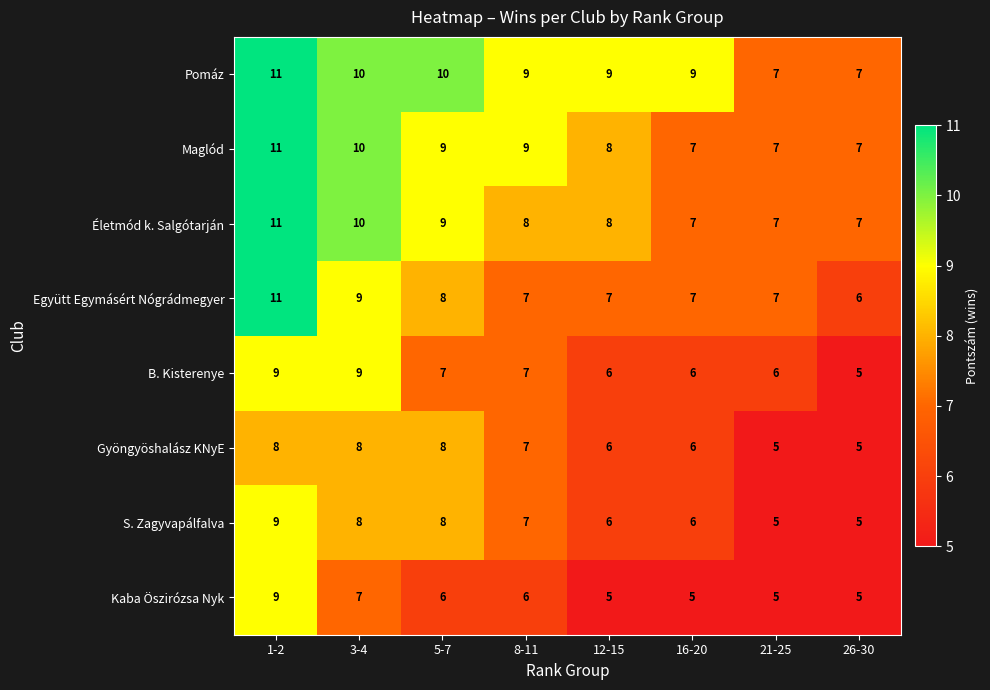

What is the sum of the Maglód values at 3-4 and 8-11?

19